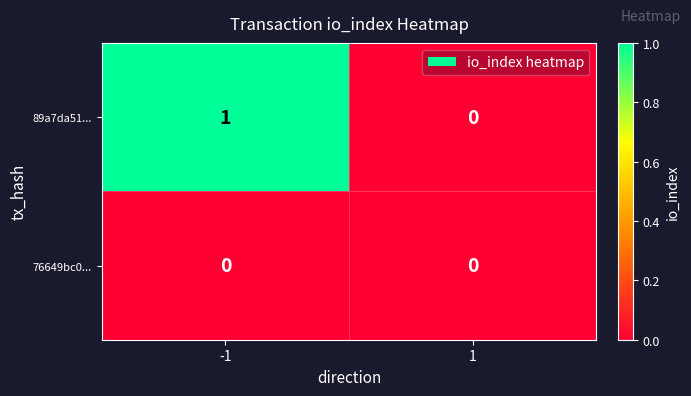

List the series in order of their peak value, highest first.

89a7da51..., 76649bc0...